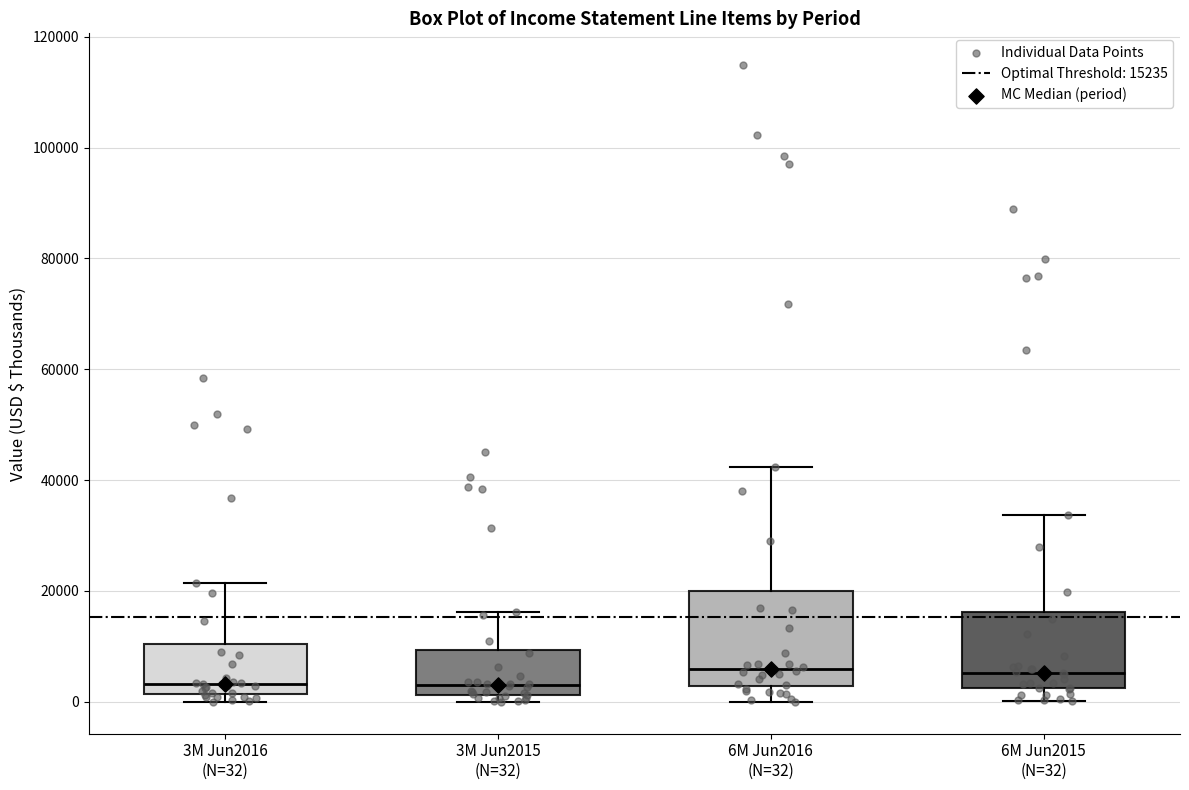

Reading left to right, read every box against the y-axis: the position of its median line, the range the box covers, and the ends of its whiskers. The values are not printed on the chart, so give them approximately, as read against the axis.

3M Jun2016 (N=32): median 4000, box 2000 to 10000, whiskers 0 to 22000
3M Jun2015 (N=32): median 2000 (just above the box's lower edge), box 2000 to 10000, whiskers 0 to 16000
6M Jun2016 (N=32): median 6000, box 2000 to 20000, whiskers 0 to 42000
6M Jun2015 (N=32): median 6000, box 2000 to 16000, whiskers 0 to 34000